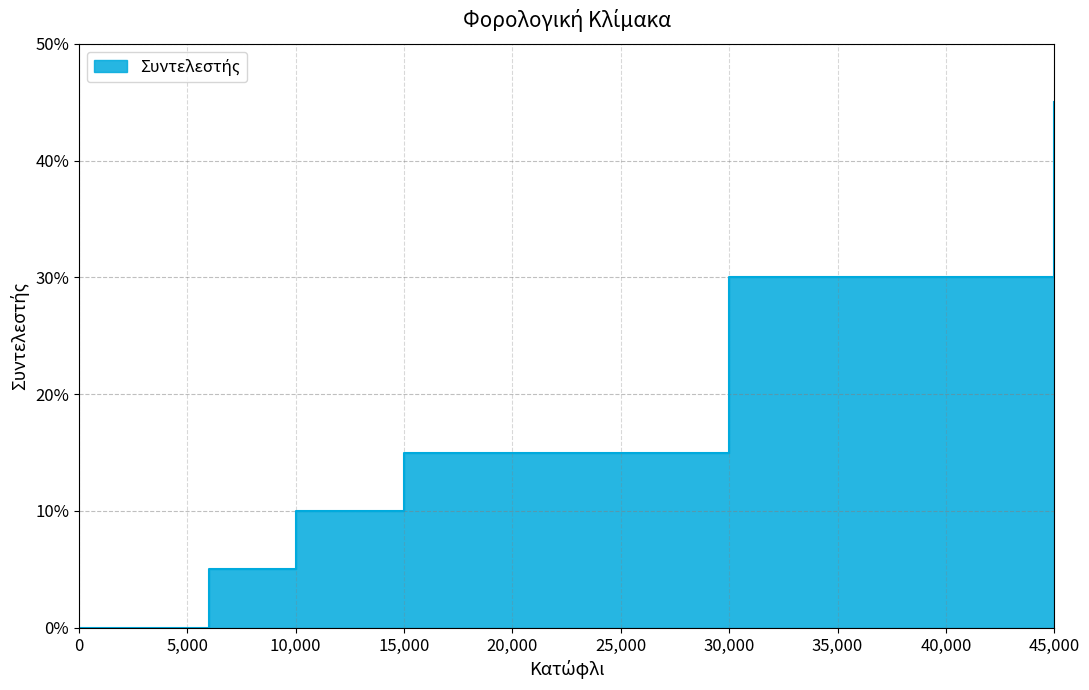

List the labels in order of value, largest first.

45000, 30000, 15000, 10000, 6000, 0